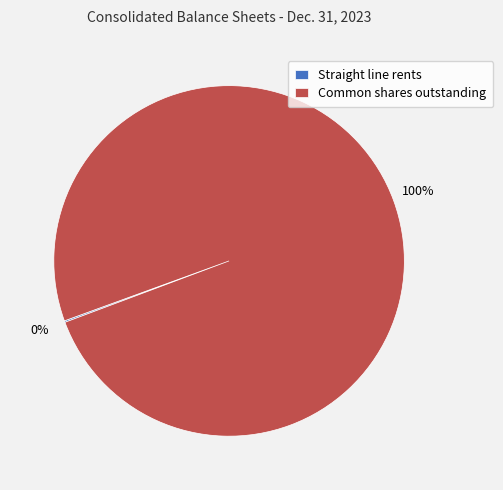

Which slice represents more than half of the pie?

Common shares outstanding